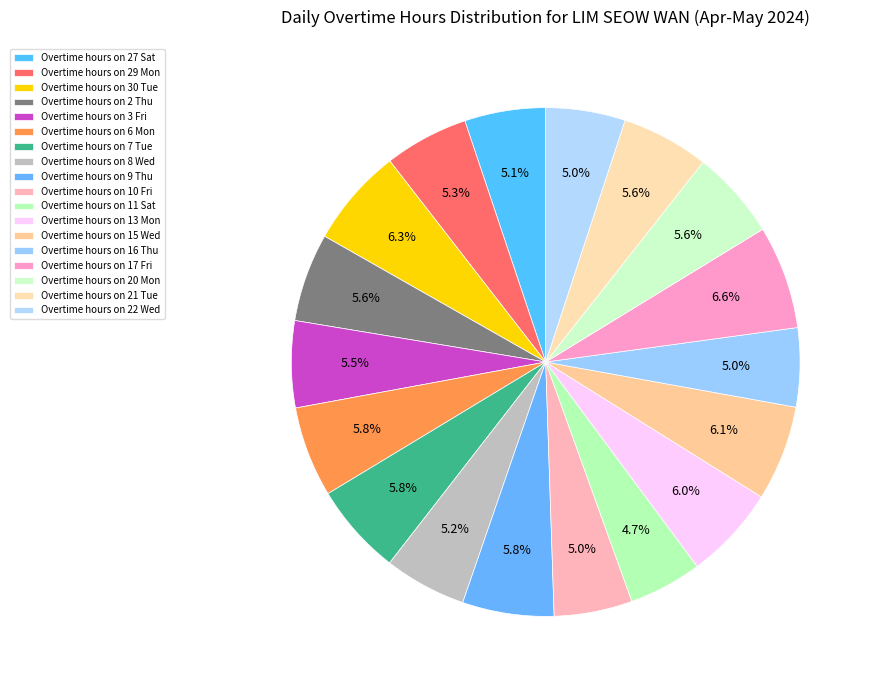

How many segments does this pie chart have?

18